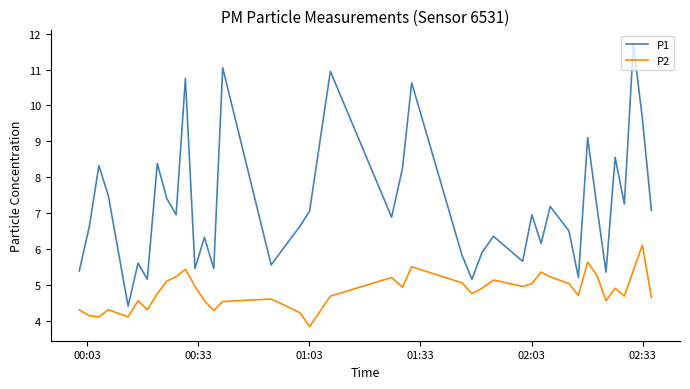

Which series has the largest total across all categories?

P1